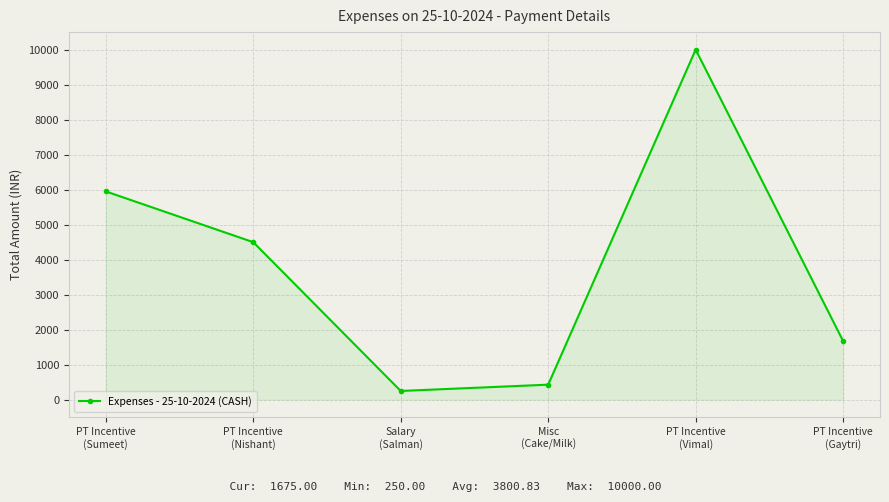

At which category does the chart reach its minimum across all series?

Salary
(Salman)